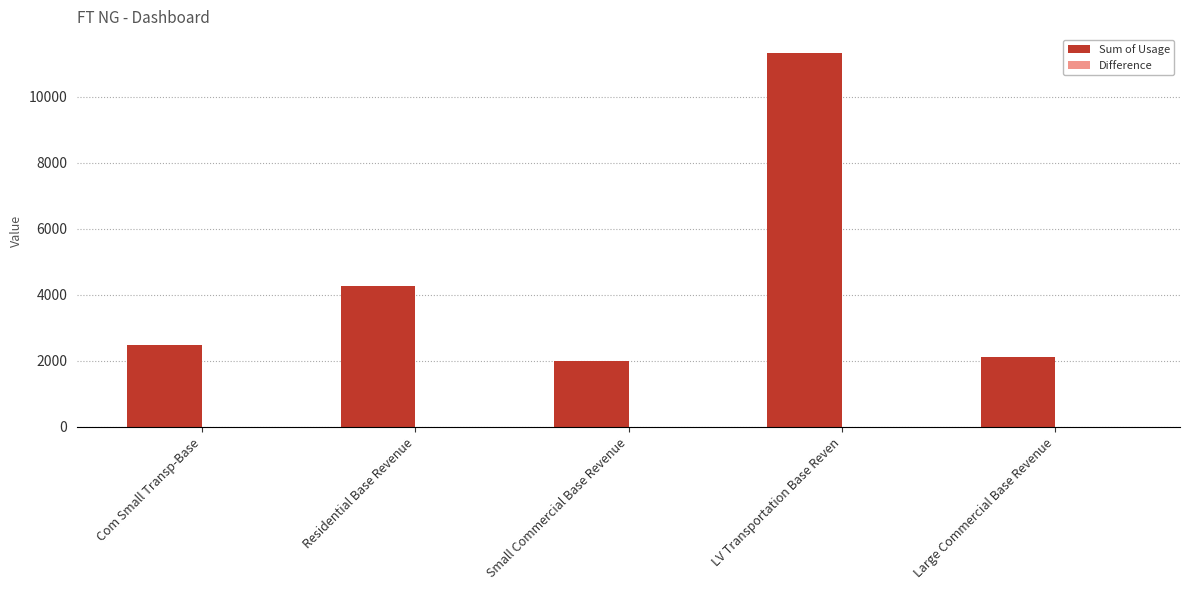

Which series has the largest total across all categories?

Sum of Usage